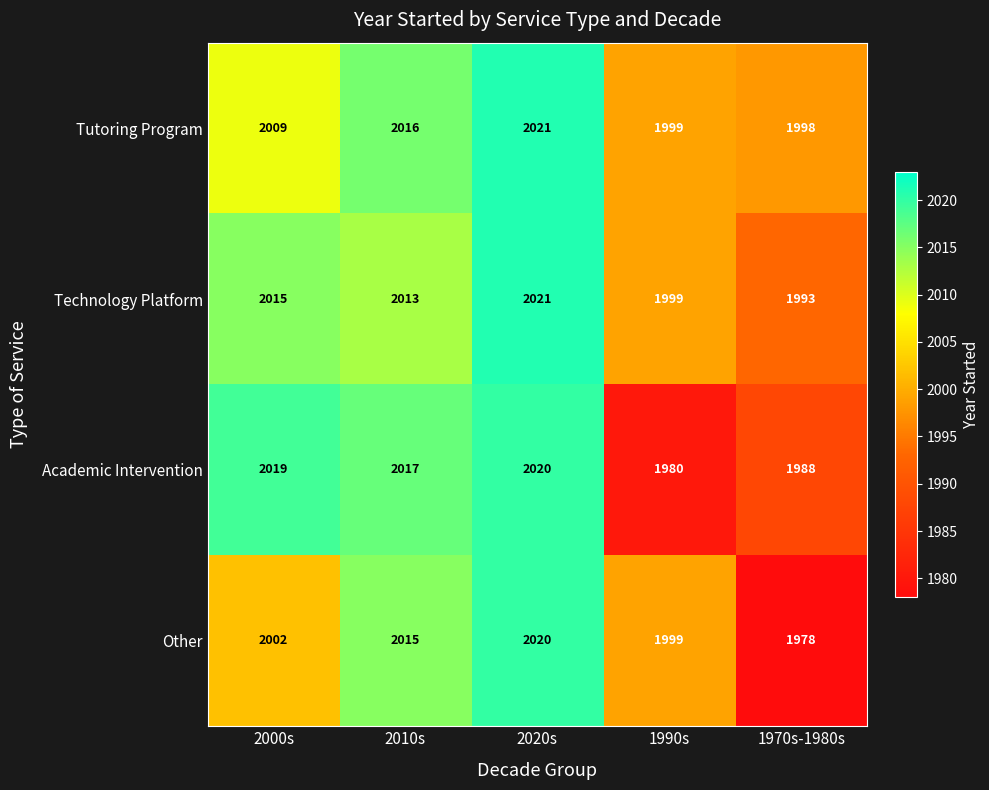

Which series has the largest range (max minus min)?

Other